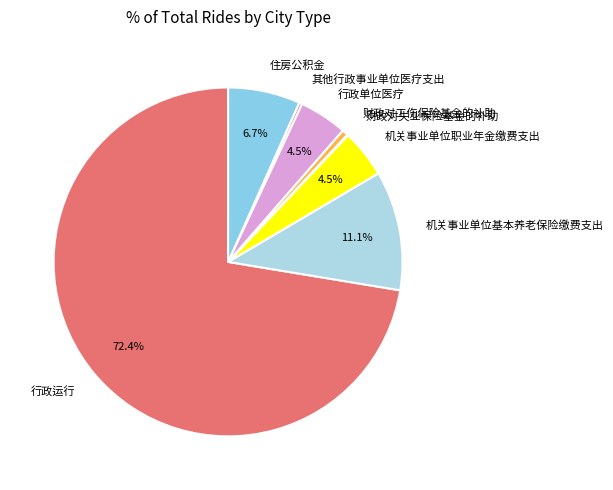

Which category accounts for the majority?

行政运行